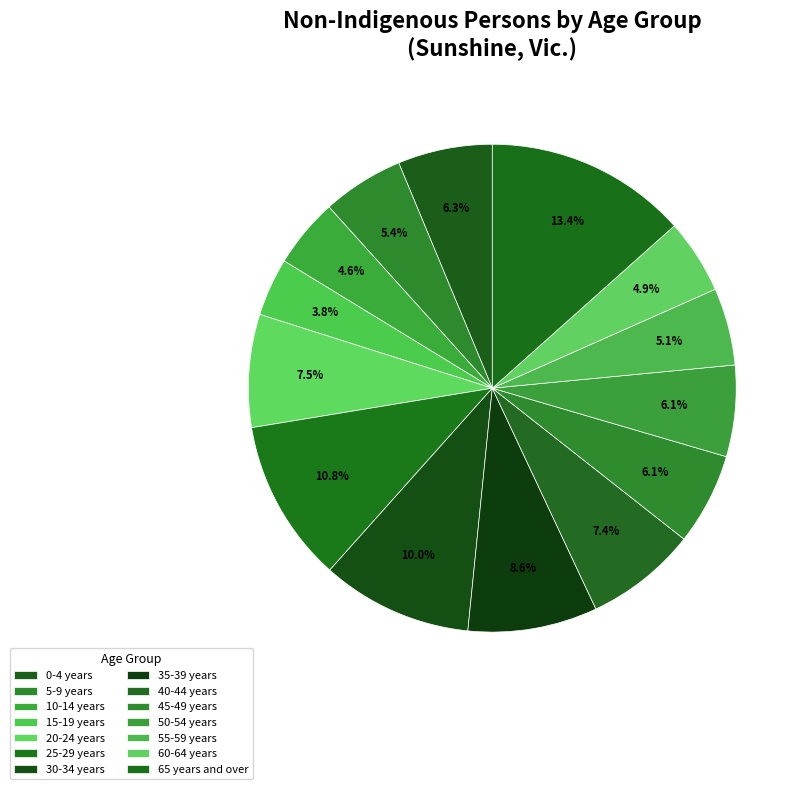

Count the number of slices in the pie.

14